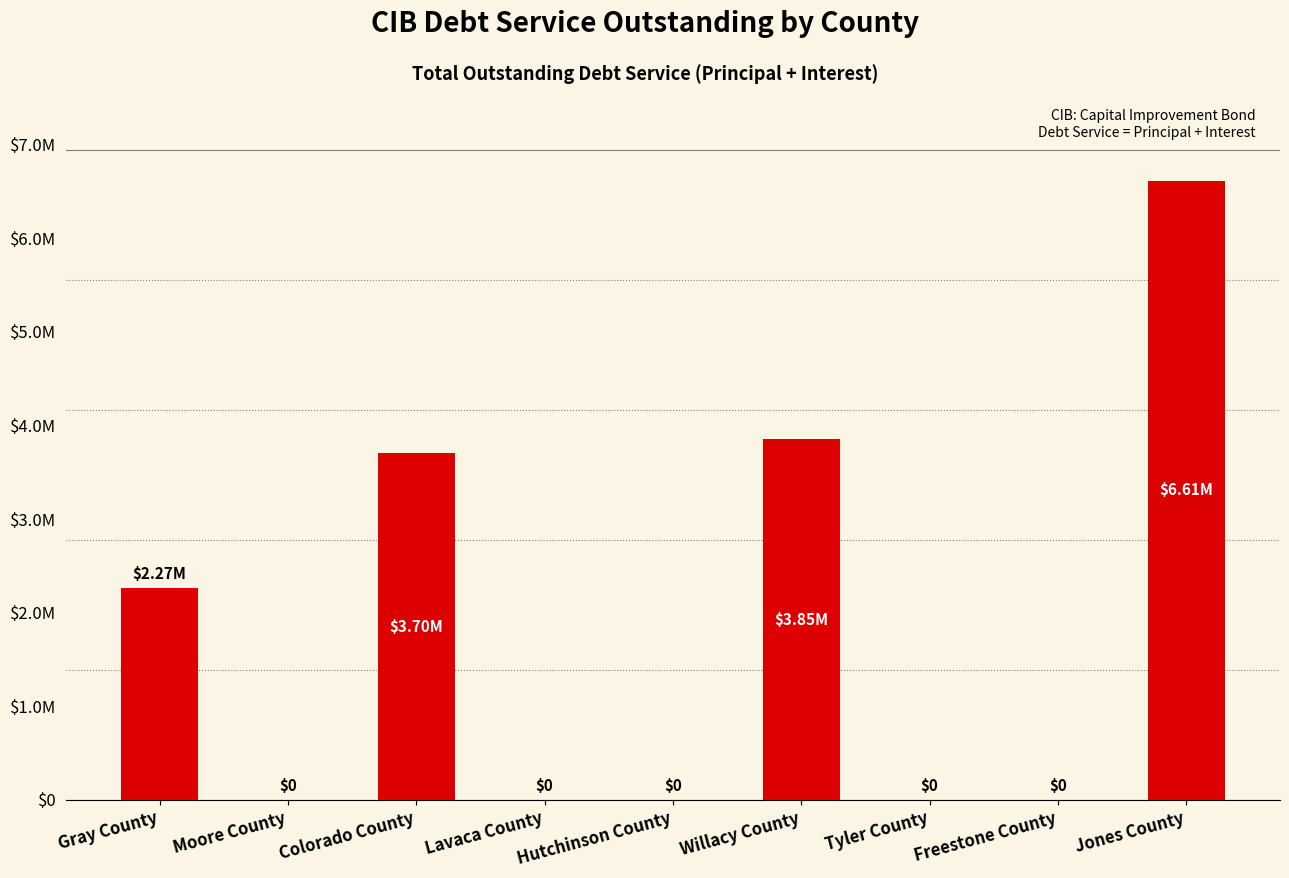

What is the difference between the maximum and minimum values?

6614400.0